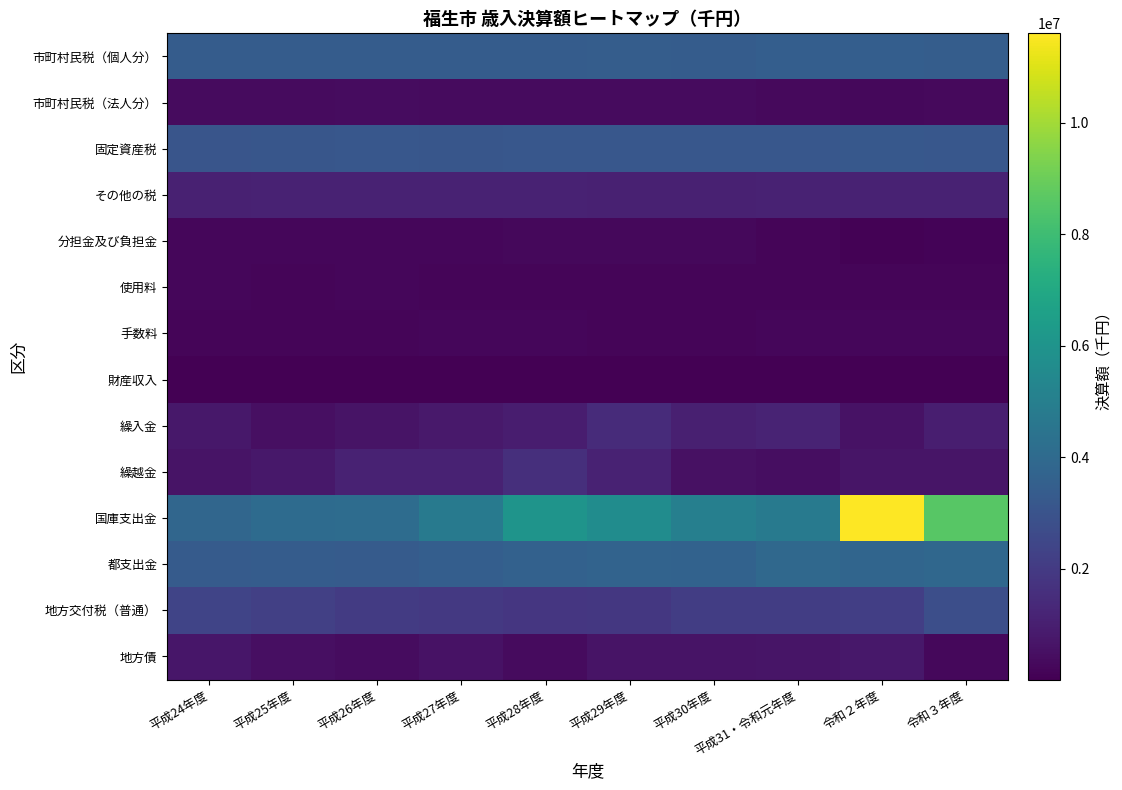

Reading left to right, what are all the values shown in this chart?

市町村民税（個人分）: 平成24年度=3391259	平成25年度=3391173	平成26年度=3406851	平成27年度=3400317	平成28年度=3401134	平成29年度=3424008	平成30年度=3394385	平成31・令和元年度=3486226	令和２年度=3453083	令和３年度=3420132
市町村民税（法人分）: 平成24年度=347567	平成25年度=330166	平成26年度=384352	平成27年度=372835	平成28年度=360472	平成29年度=337607	平成30年度=333707	平成31・令和元年度=319225	令和２年度=278334	令和３年度=294504
固定資産税: 平成24年度=3074482	平成25年度=3100140	平成26年度=3152036	平成27年度=3120427	平成28年度=3140811	平成29年度=3150908	平成30年度=3150675	平成31・令和元年度=3177352	令和２年度=3199312	令和３年度=3147806
その他の税: 平成24年度=1065086	平成25年度=1118023	平成26年度=1105370	平成27年度=1099610	平成28年度=1109641	平成29年度=1088294	平成30年度=1098616	平成31・令和元年度=1101672	令和２年度=1115004	令和３年度=1130306
分担金及び負担金: 平成24年度=206527	平成25年度=221188	平成26年度=219476	平成27年度=233944	平成28年度=241322	平成29年度=253349	平成30年度=260187	平成31・令和元年度=180963	令和２年度=94641	令和３年度=105625
使用料: 平成24年度=194049	平成25年度=178555	平成26年度=195013	平成27年度=187229	平成28年度=182862	平成29年度=186555	平成30年度=183913	平成31・令和元年度=181230	令和２年度=168004	令和３年度=176227
手数料: 平成24年度=188984	平成25年度=192031	平成26年度=187267	平成27年度=198478	平成28年度=196575	平成29年度=191426	平成30年度=191418	平成31・令和元年度=202789	令和２年度=195624	令和３年度=195080
財産収入: 平成24年度=12695	平成25年度=14356	平成26年度=17524	平成27年度=15354	平成28年度=17159	平成29年度=16877	平成30年度=25852	平成31・令和元年度=19602	令和２年度=18010	令和３年度=19792
繰入金: 平成24年度=759521	平成25年度=508265	平成26年度=633253	平成27年度=821387	平成28年度=935327	平成29年度=1418358	平成30年度=1031235	平成31・令和元年度=1182376	令和２年度=600250	令和３年度=997446
繰越金: 平成24年度=619220	平成25年度=739573	平成26年度=1113039	平成27年度=1121989	平成28年度=1563990	平成29年度=1112946	平成30年度=536503	平成31・令和元年度=446958	令和２年度=680144	令和３年度=655130
国庫支出金: 平成24年度=3851702	平成25年度=4065808	平成26年度=4105089	平成27年度=4723882	平成28年度=6002620	平成29年度=5648782	平成30年度=4993502	平成31・令和元年度=4802133	令和２年度=11600250	令和３年度=8598101
都支出金: 平成24年度=3327627	平成25年度=3366068	平成26年度=3318951	平成27年度=3473112	平成28年度=3590277	平成29年度=3691093	平成30年度=3637867	平成31・令和元年度=3926588	令和２年度=3808907	令和３年度=3876104
地方交付税（普通）: 平成24年度=2394280	平成25年度=2207321	平成26年度=2031802	平成27年度=1958014	平成28年度=1867131	平成29年度=1875829	平成30年度=2102474	平成31・令和元年度=2130914	令和２年度=2180588	令和３年度=2800778
地方債: 平成24年度=722000	平成25年度=500000	平成26年度=400000	平成27年度=588000	平成28年度=372900	平成29年度=615700	平成30年度=615900	平成31・令和元年度=667500	令和２年度=779112	令和３年度=250000